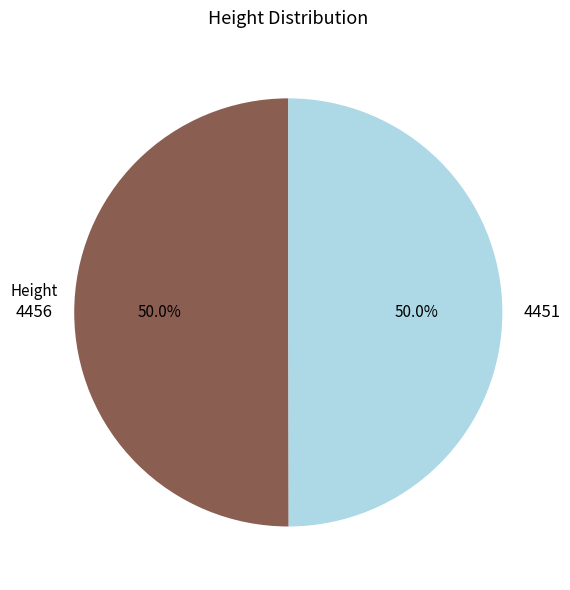

To the nearest percent, what percentage of the pie is 4451?

50%